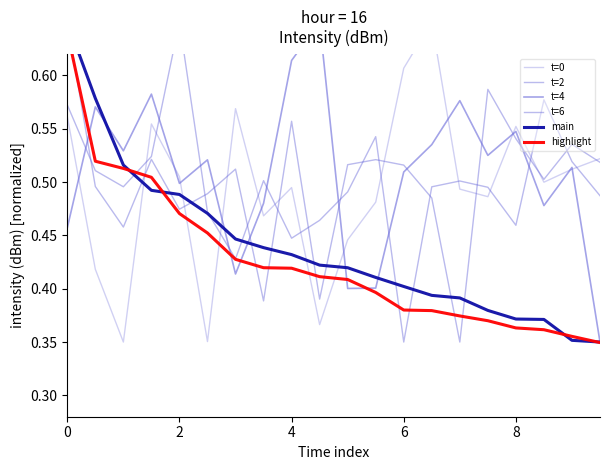

Does the chart have visible grid lines?

No